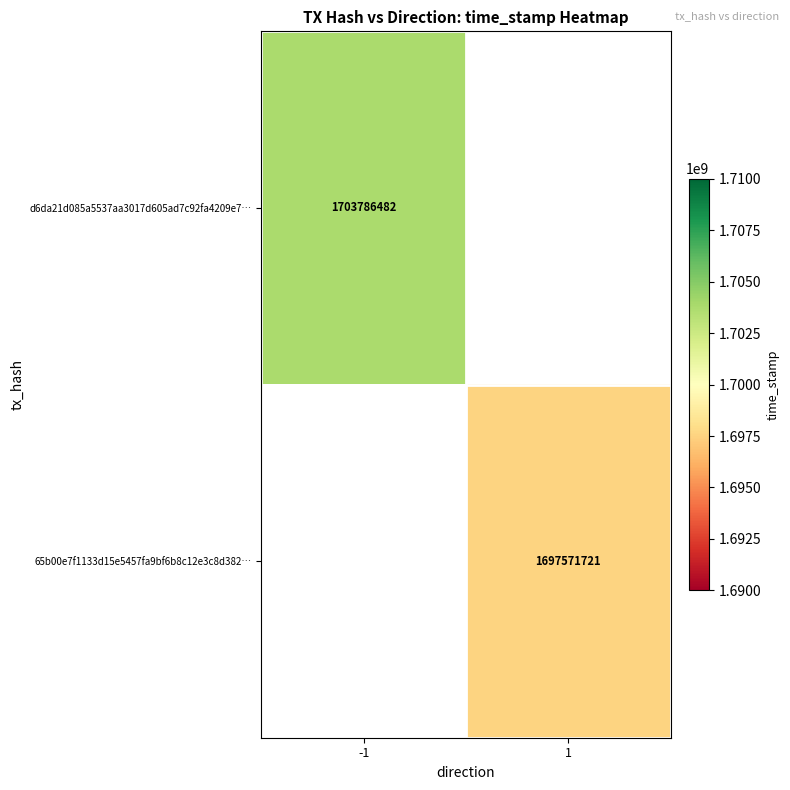

Which category has the lowest value across all series?

1